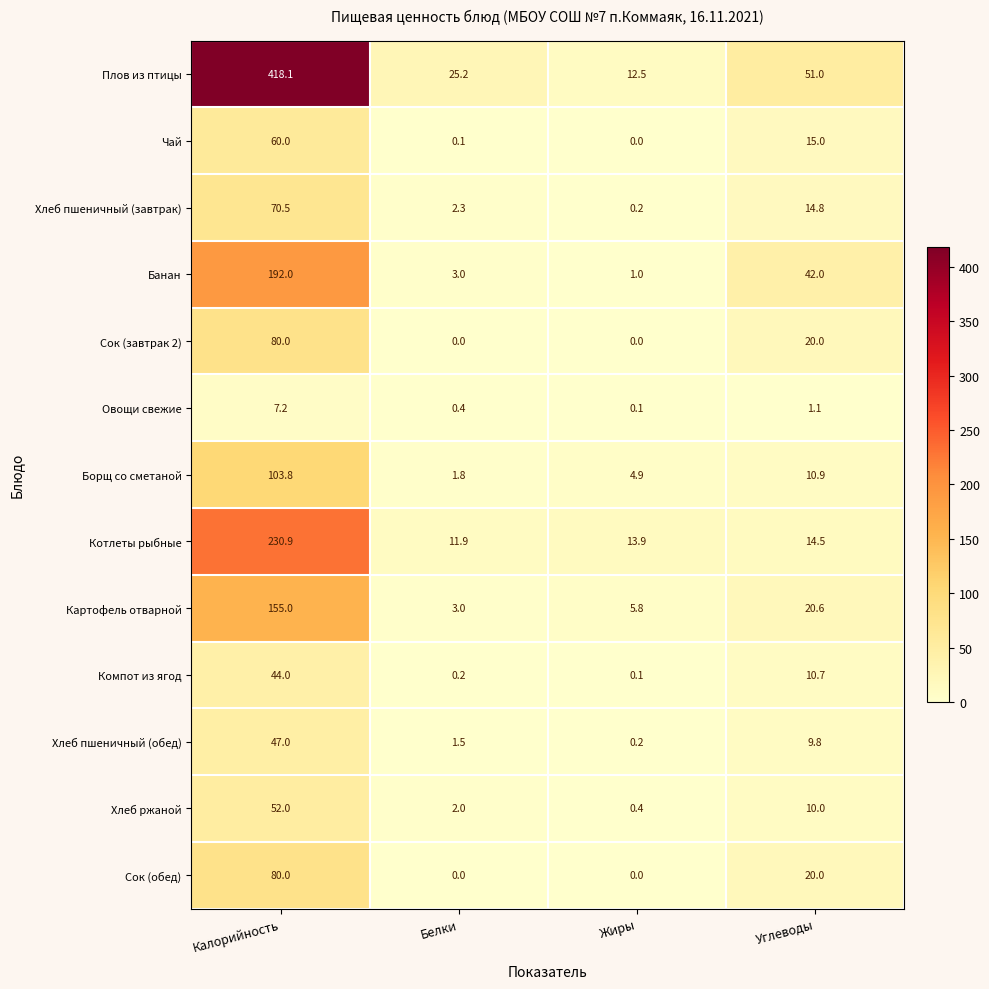

List the labels in order of Чай value, smallest first.

Жиры, Белки, Углеводы, Калорийность